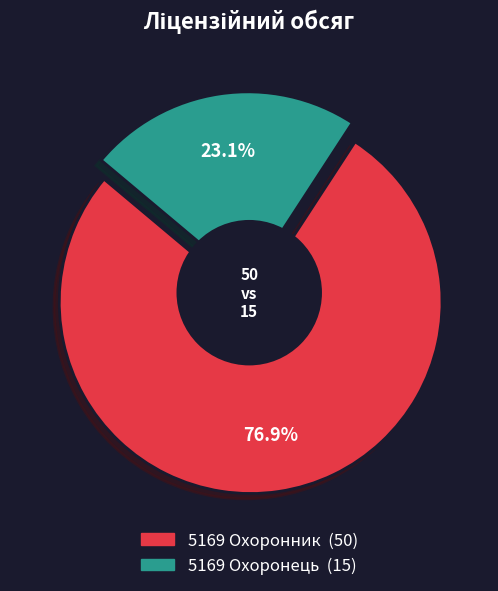

Is there a majority slice in this chart?

Yes